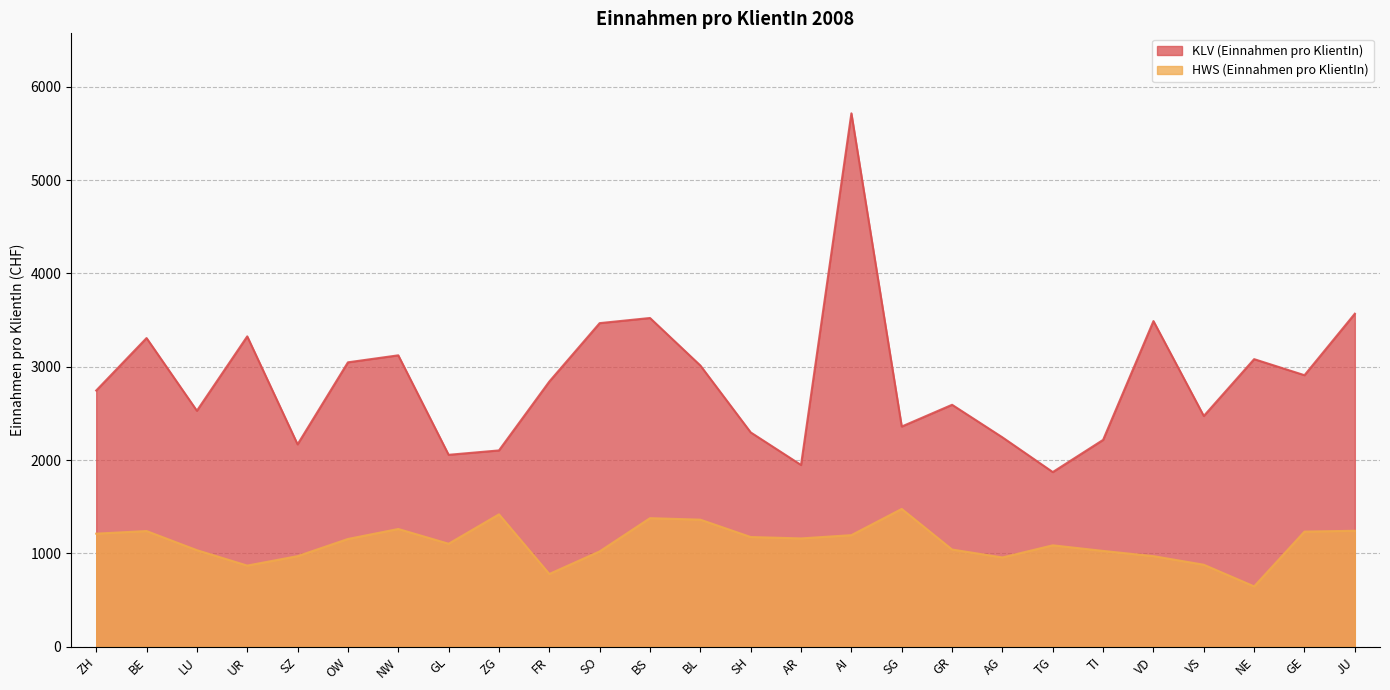

What is the value of the HWS (Einnahmen pro KlientIn) point at the 13th from the left?

1362